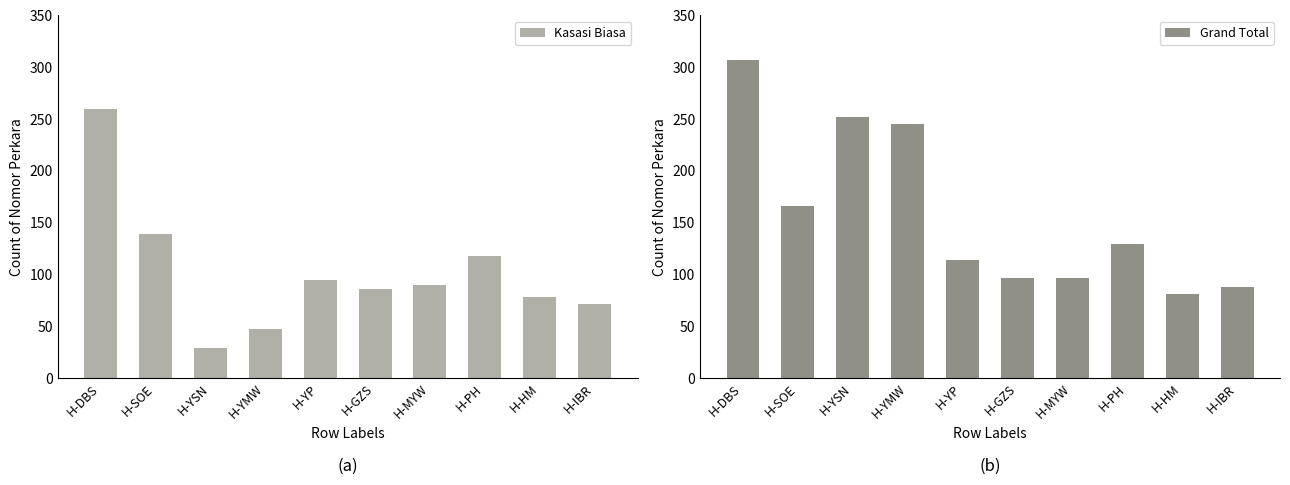

What is the label of the 4th bar from the right?

H-MYW